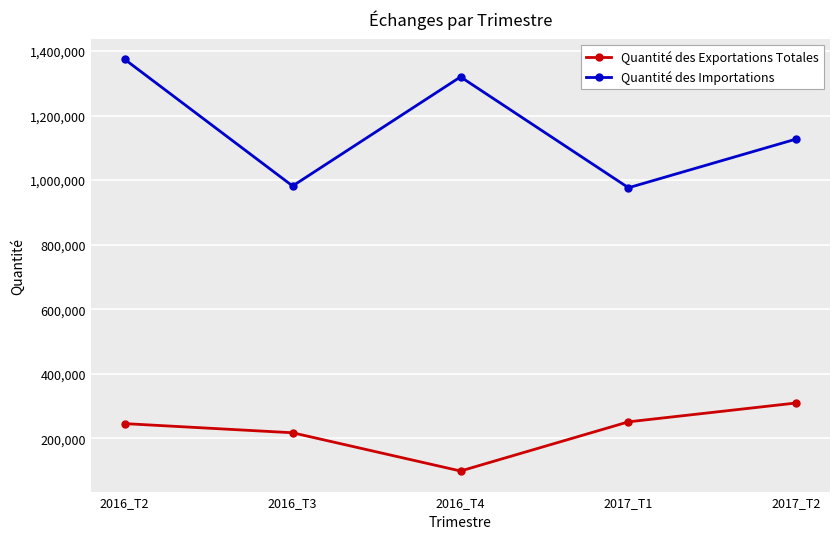

At how many categories does at least one series exceed 258367?

5